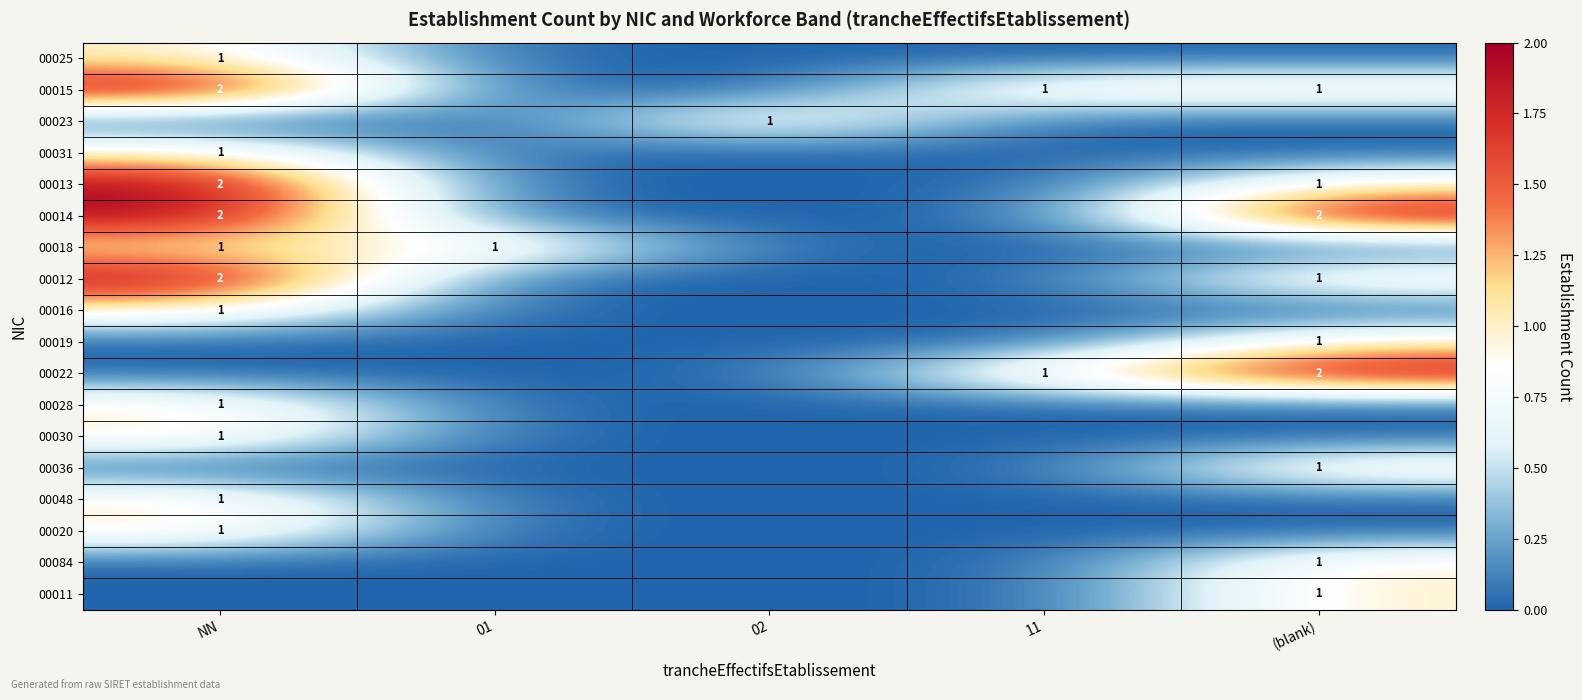

True or false: 00022 has a value of 1 at 11.

True